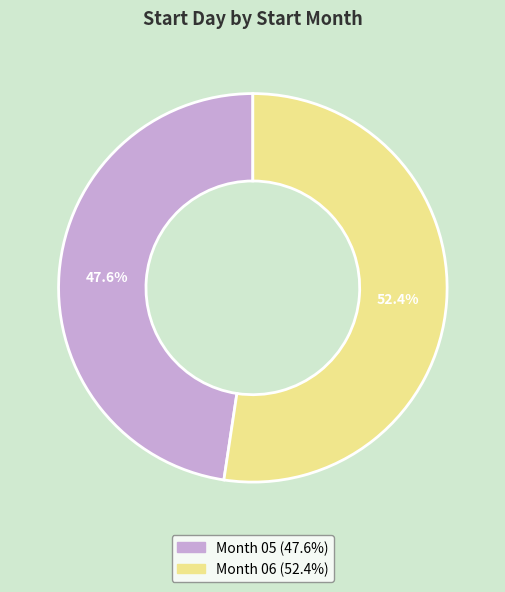

Is there any slice that represents more than half of the pie?

Yes